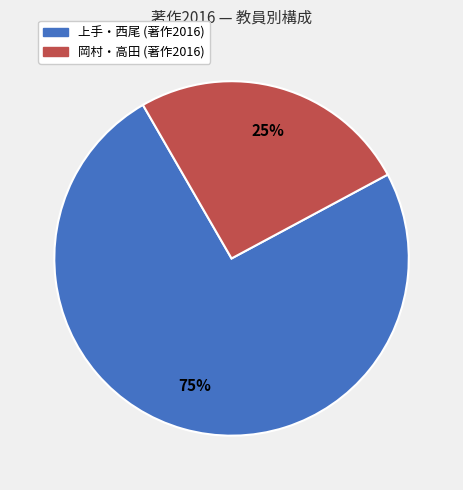

To the nearest percent, what is the average slice percentage?

50%